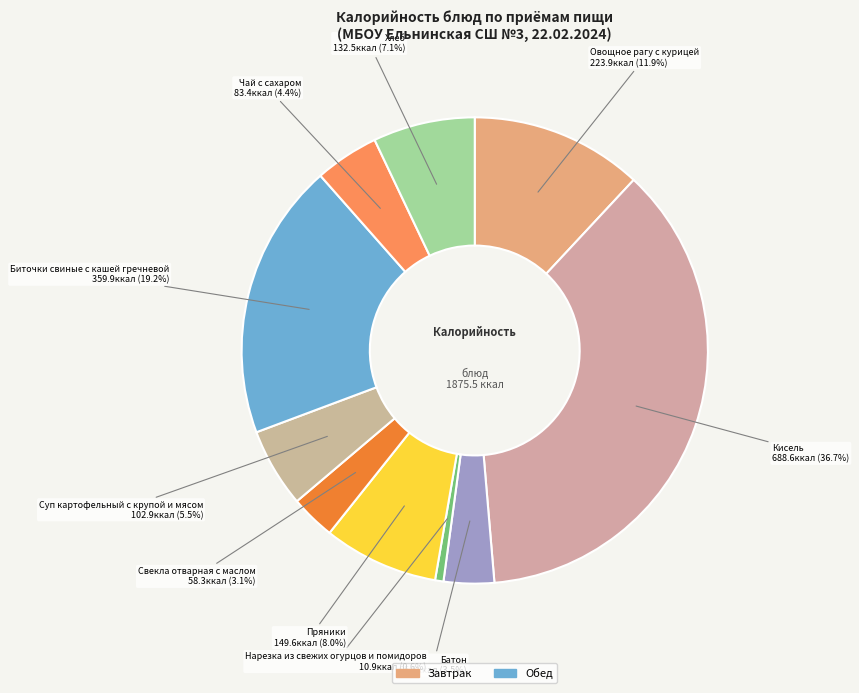

Which slice is the largest?

Кисель